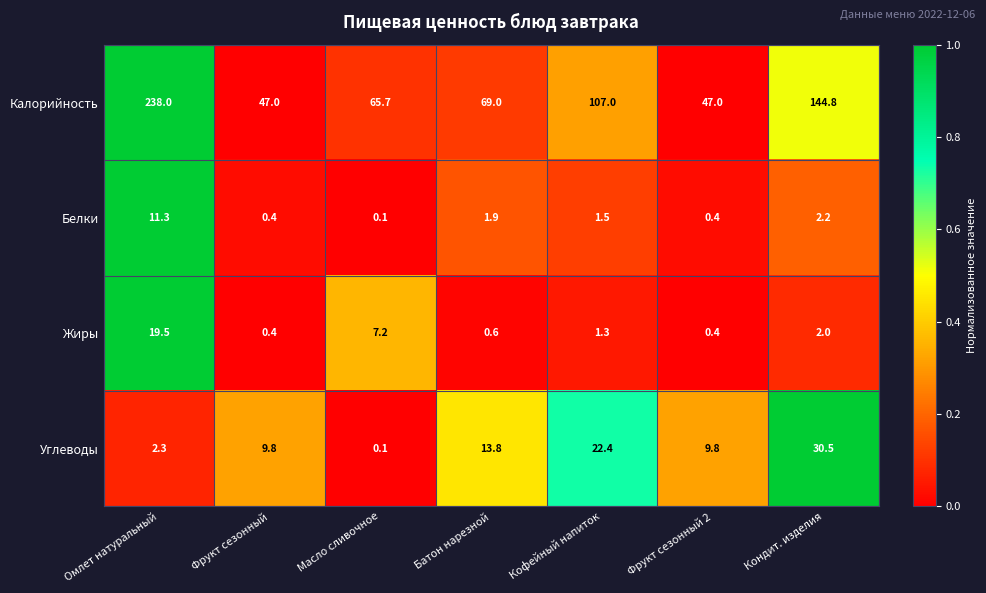

How many values in the Жиры series are below 1?

3